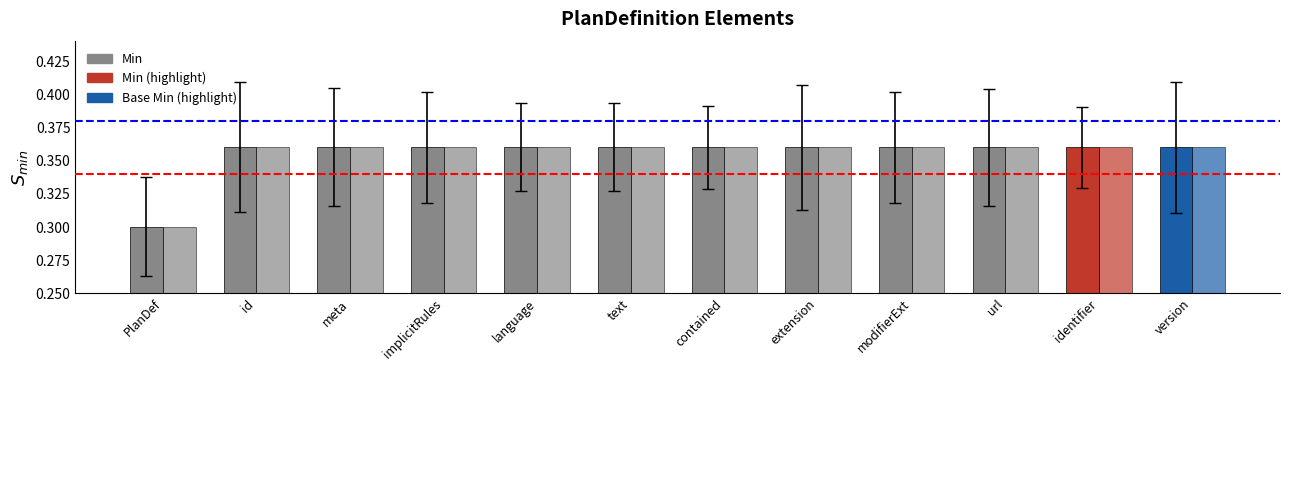

Which category has the lowest value across all series?

PlanDef